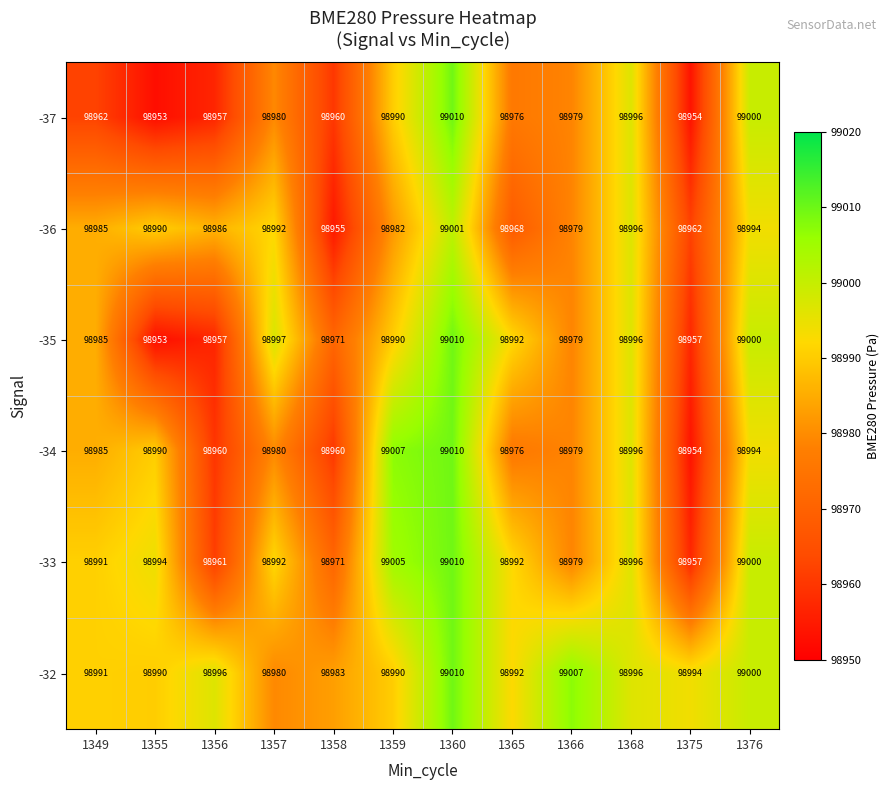

How many values in the -34 series are below 98985?

6